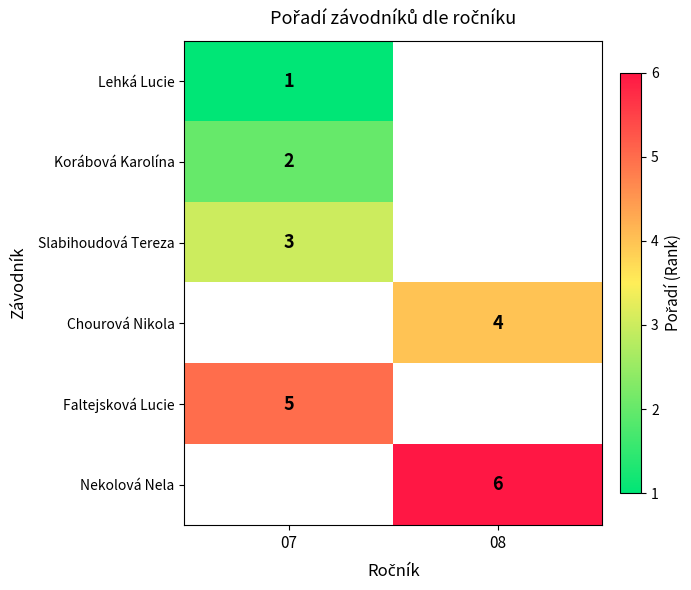

Between 08 and 07, which is larger?

07